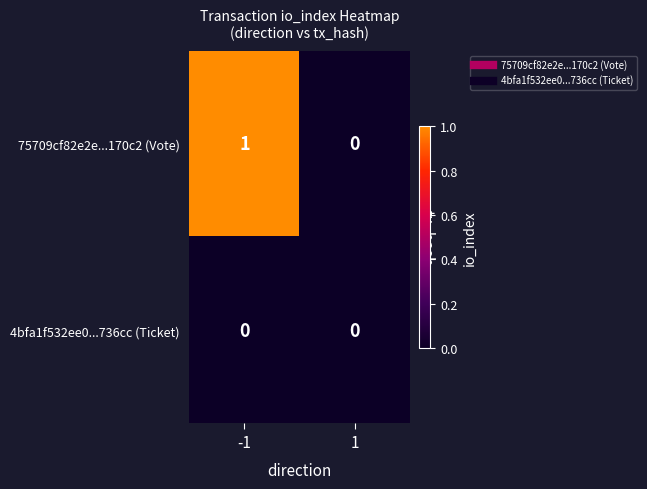

Between -1 and 1, which series saw the biggest shift?

75709cf82e2e...170c2 (Vote)